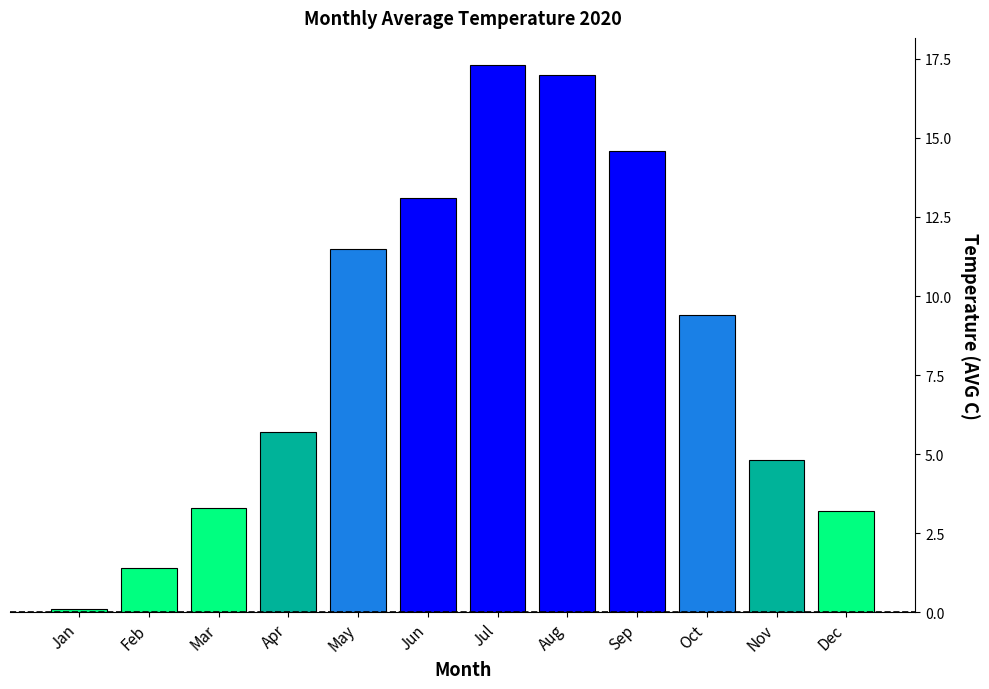

The value at Sep is 3.8. True or false?

False